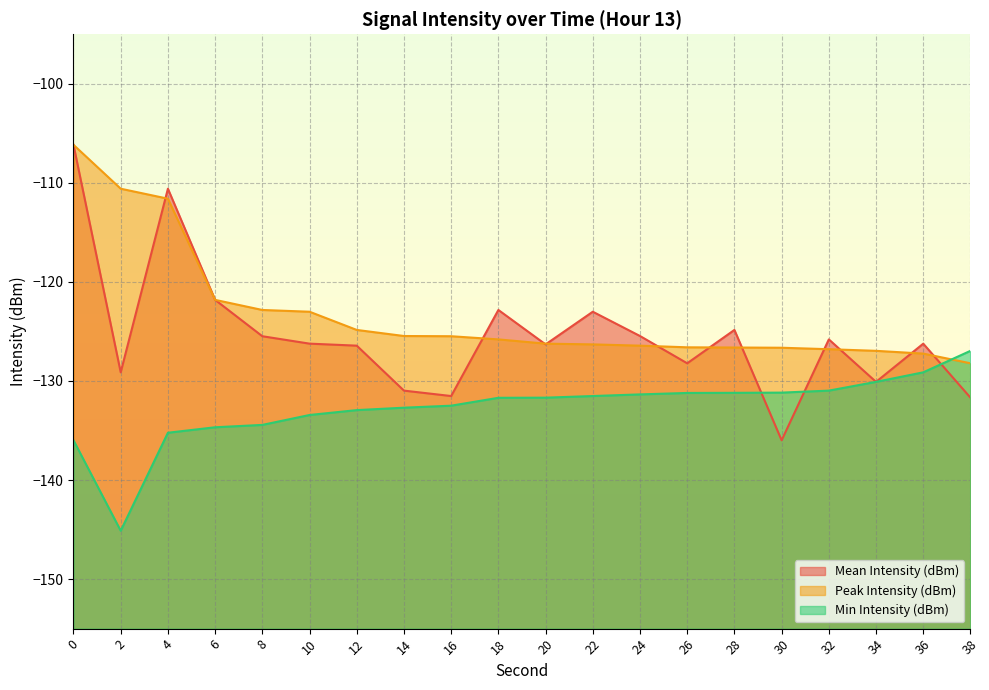

How many data points does each series have?

20